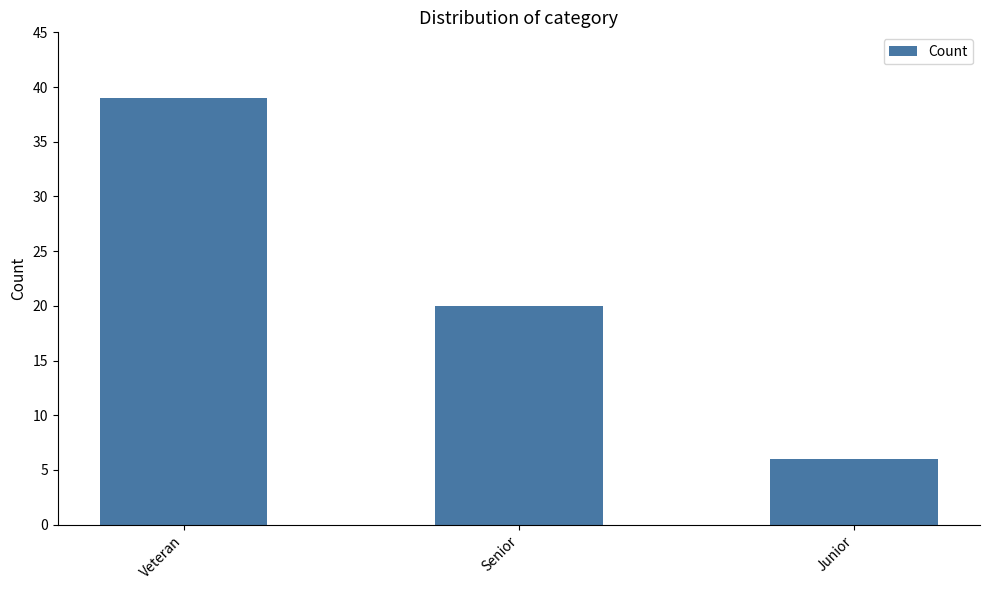

Rank the categories by value from lowest to highest.

Junior, Senior, Veteran